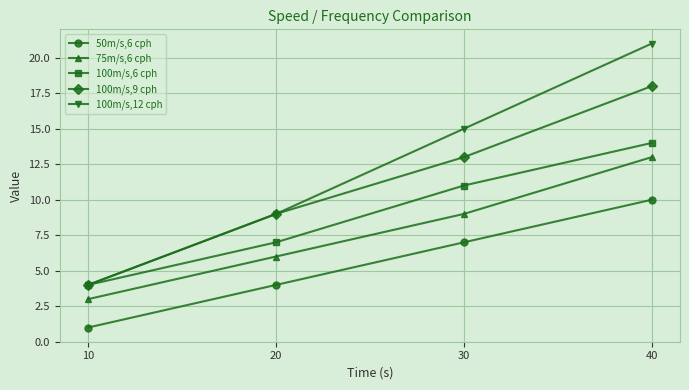

Reading left to right, what are all the values shown in this chart?

50m/s,6 cph: 1	4	7	10
75m/s,6 cph: 3	6	9	13
100m/s,6 cph: 4	7	11	14
100m/s,9 cph: 4	9	13	18
100m/s,12 cph: 4	9	15	21